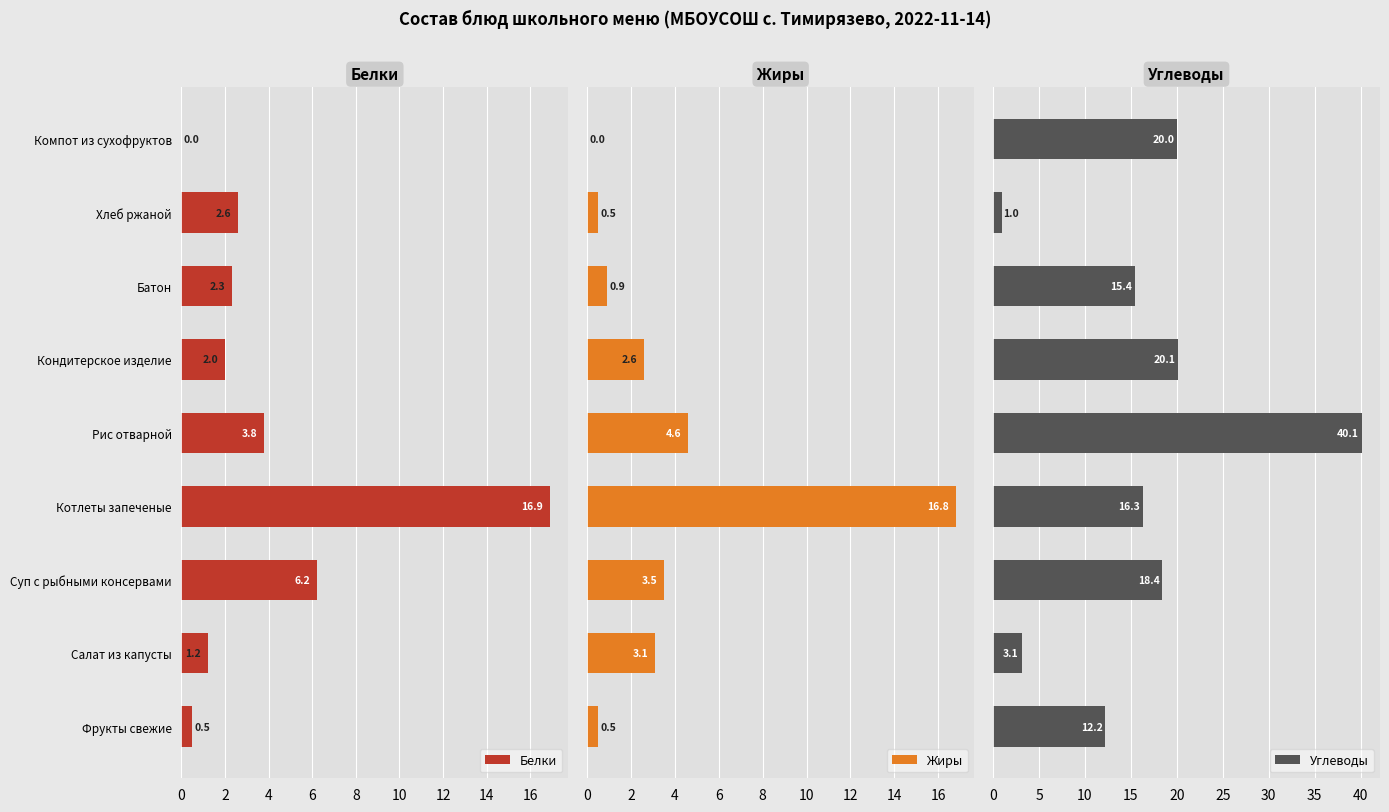

What is the difference between the Белки values at Салат из капусты and Котлеты запеченые?

15.7